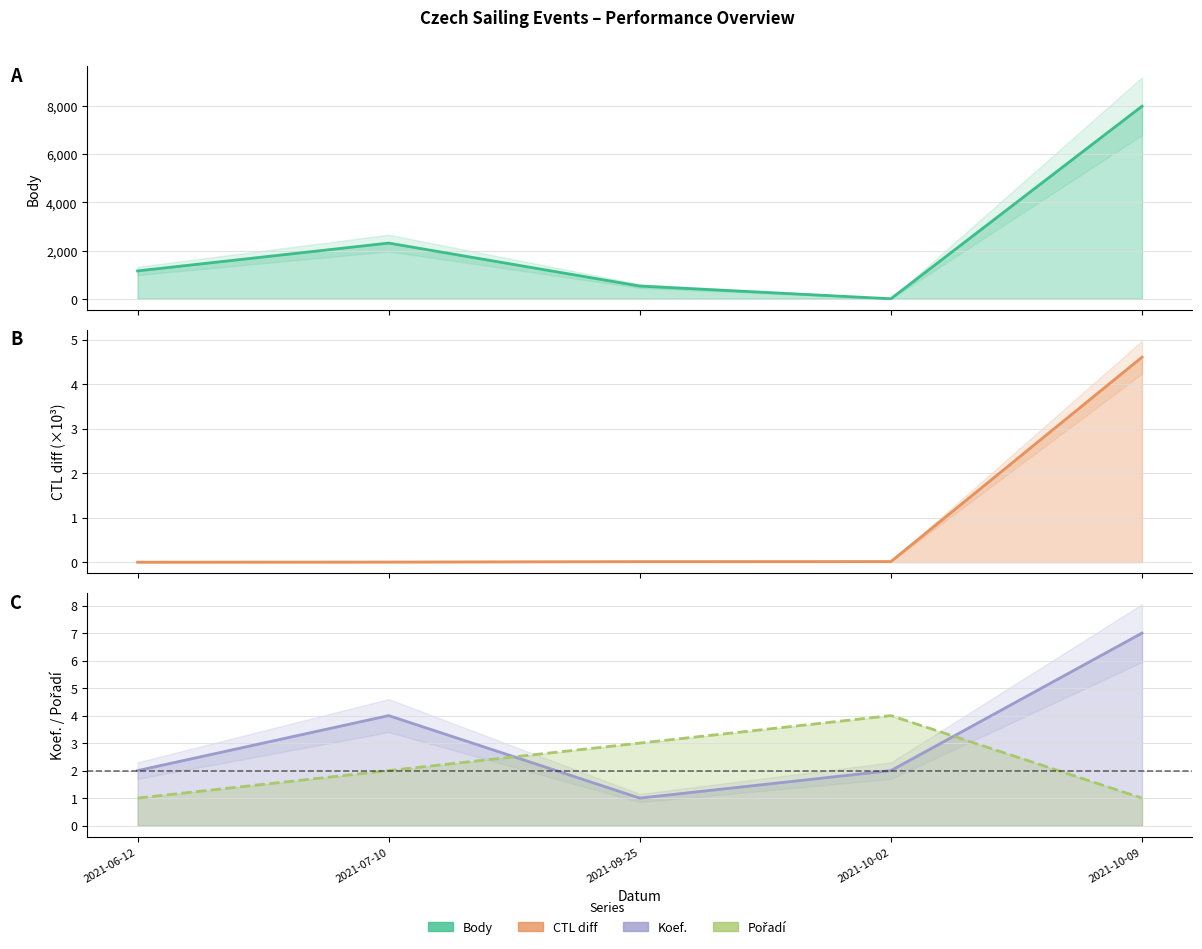

What is the difference between the second highest and minimum values in the Body series?

2312.0